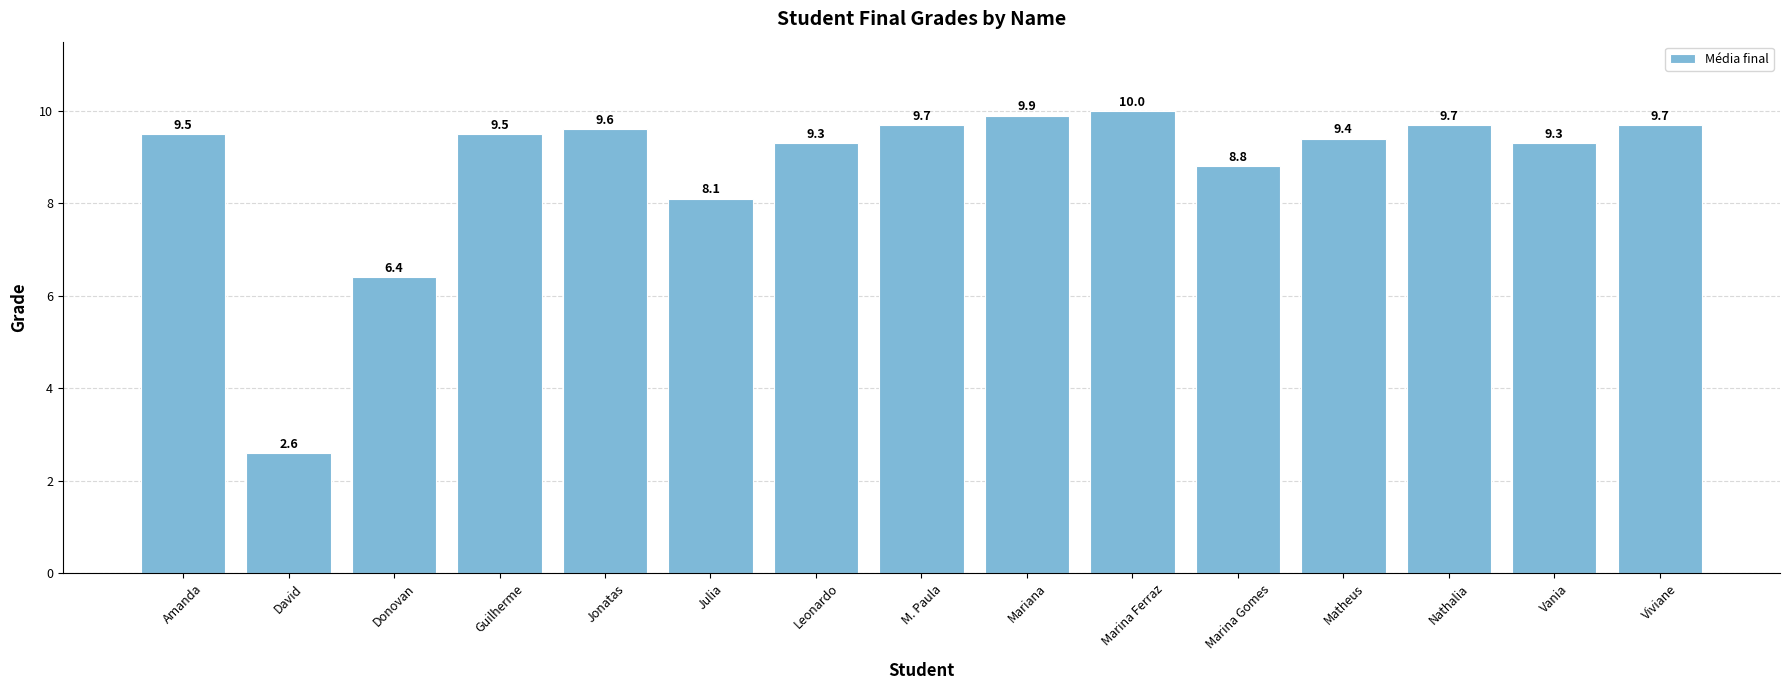

What is the difference between the maximum and second lowest values?

3.6